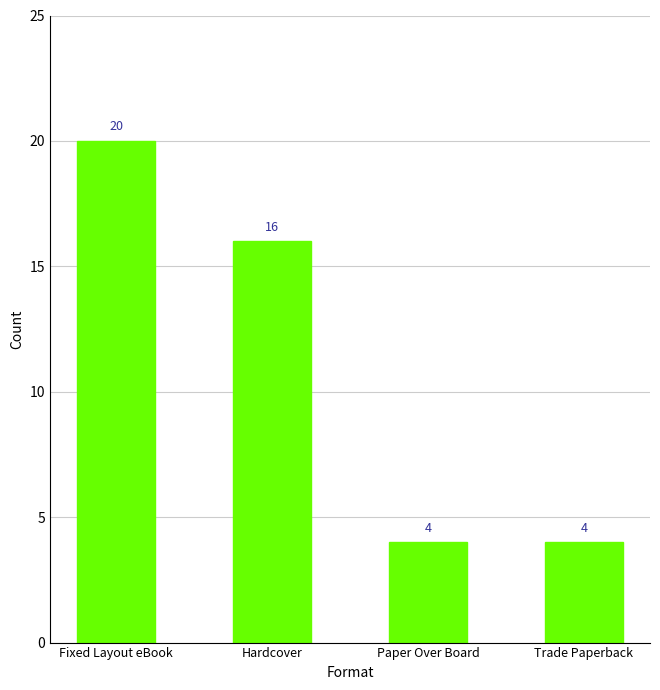

Where is the data nearest to the value 12?

Hardcover